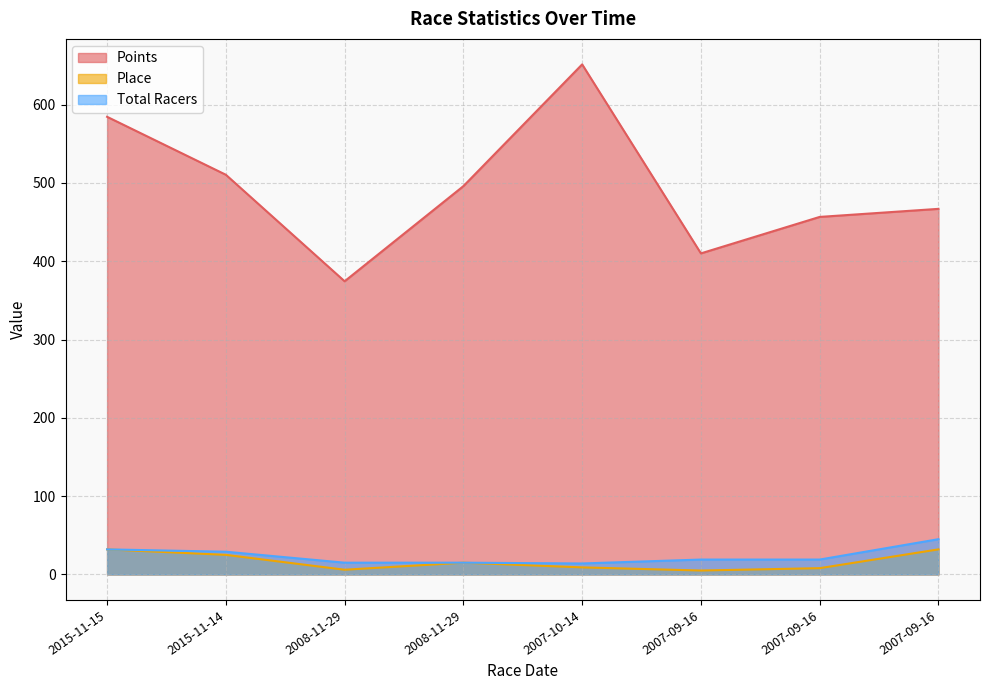

How many data points in Total Racers are less than 19?

3